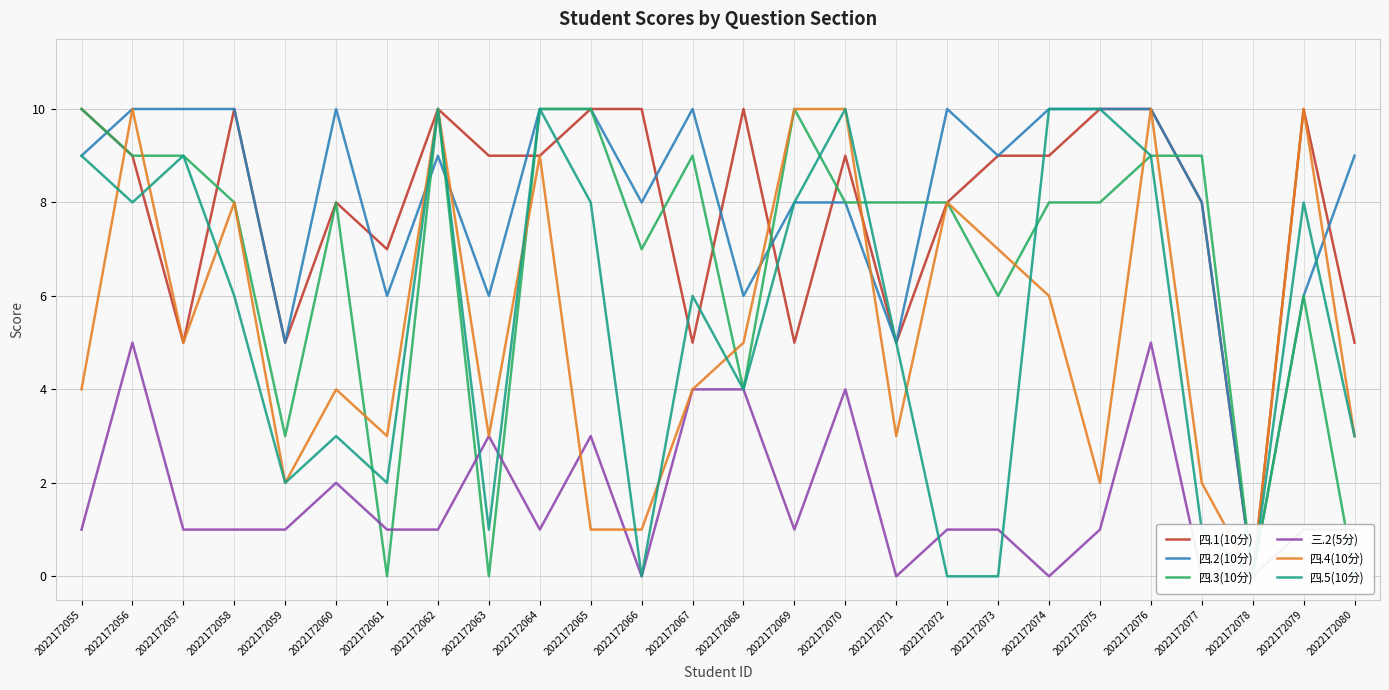

What is the value of the 四.2(10分) point at the 17th from the left?

5